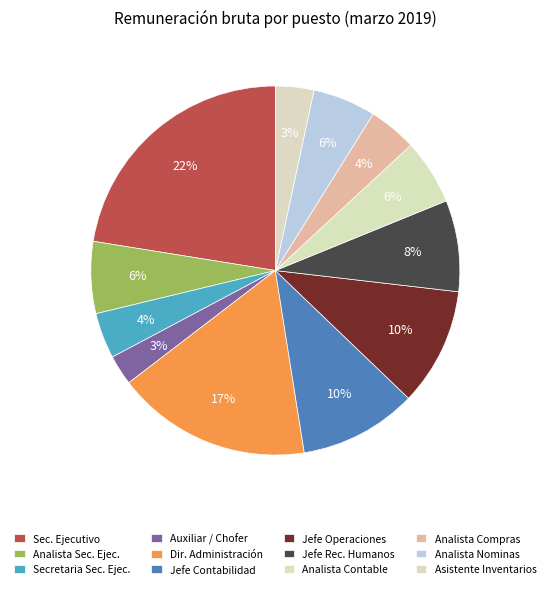

How many slices are in this pie chart?

12